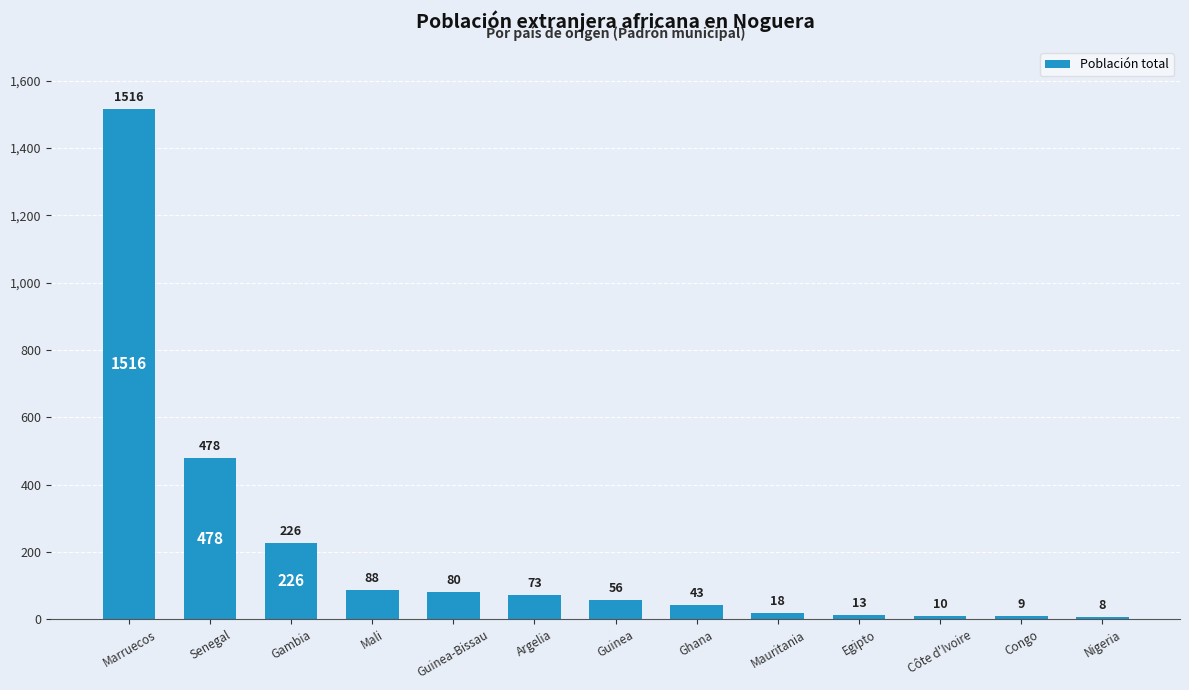

At which label is the value closest to 762?

Senegal